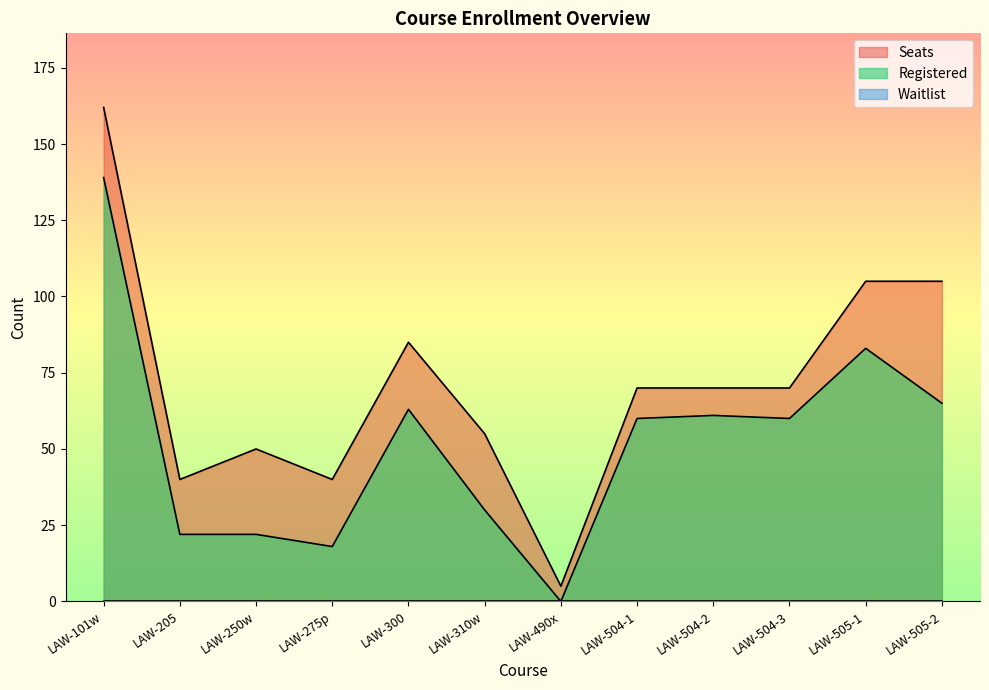

What is the sum of the Registered values at LAW-205 and LAW-310w?

52